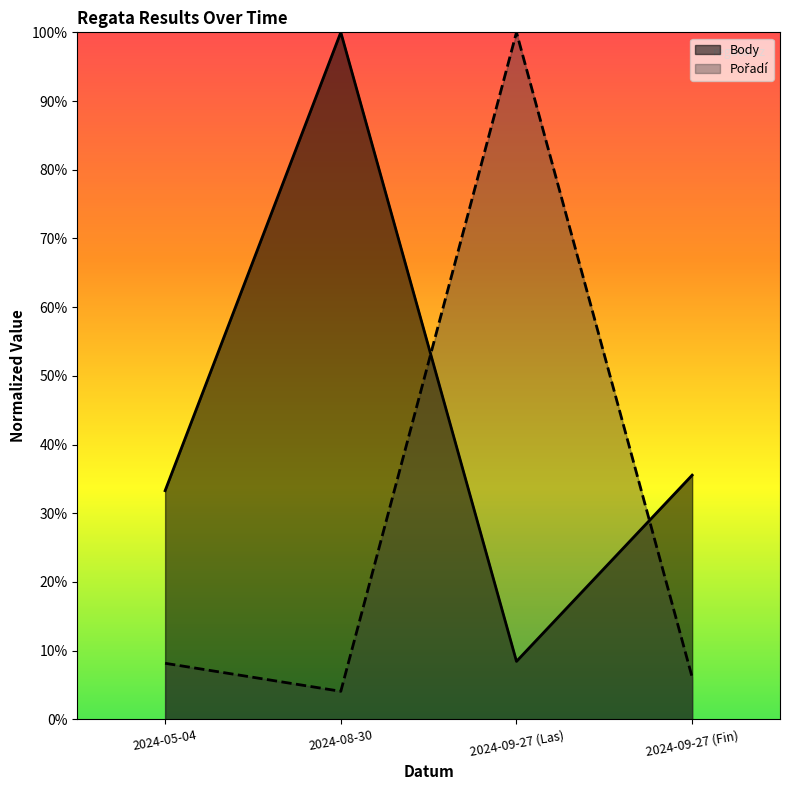

Reading left to right, extract all data points from this chart.

Pořadí: 2024-05-04=0.1	2024-08-30=0.0	2024-09-27 (Las)=1.0	2024-09-27 (Fin)=0.1
Body: 2024-05-04=0.3	2024-08-30=1.0	2024-09-27 (Las)=0.1	2024-09-27 (Fin)=0.4